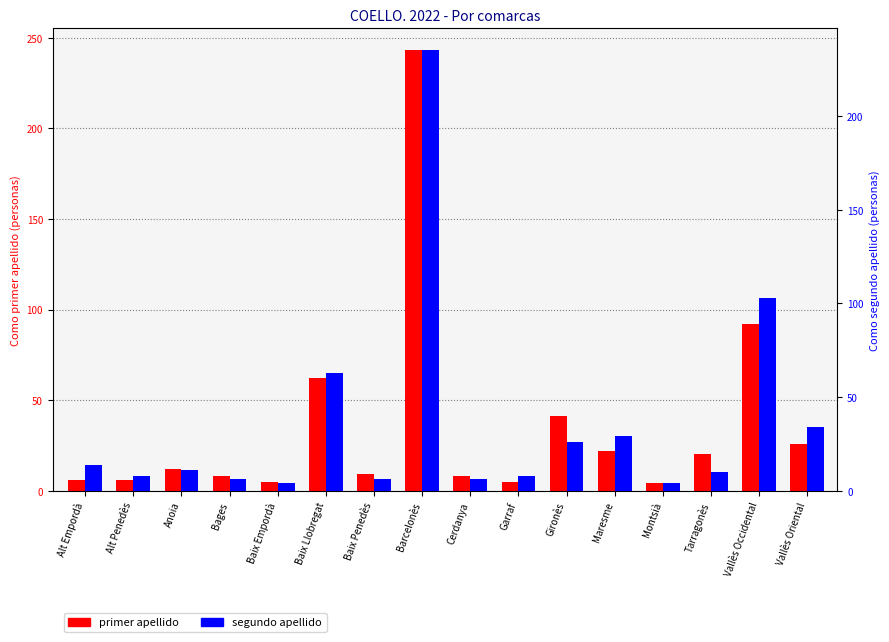

At Vallès Oriental, list the series in order from largest to smallest.

segundo apellido, primer apellido